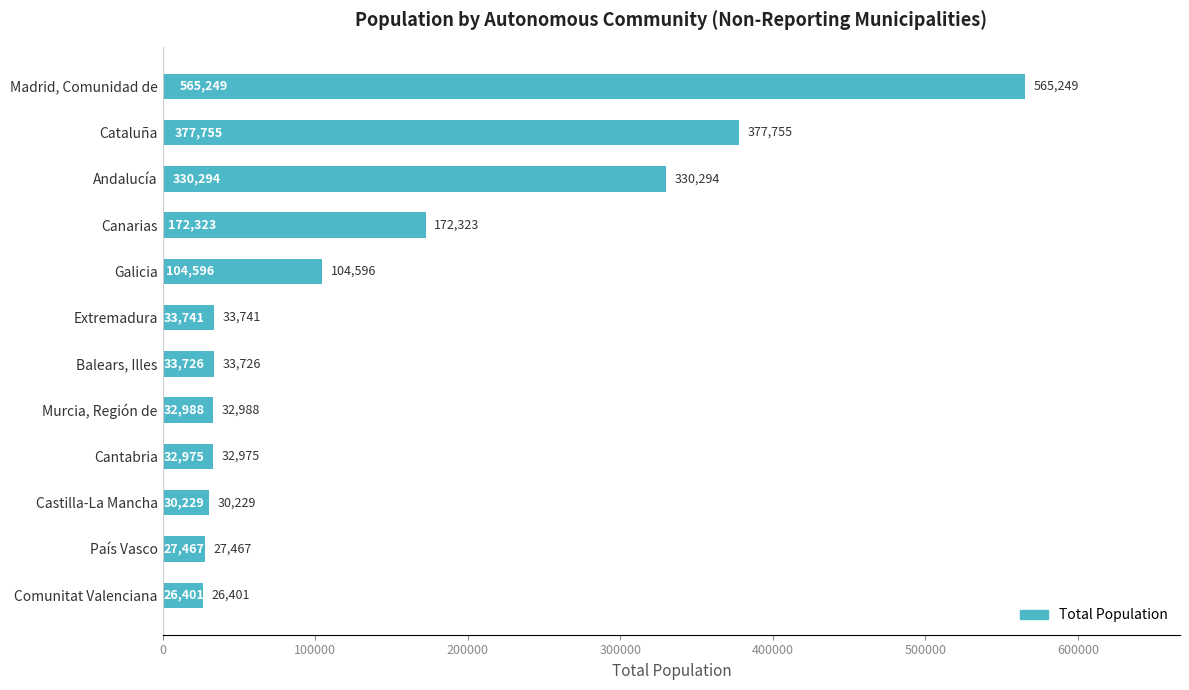

At which label is the value closest to 295825?

Andalucía